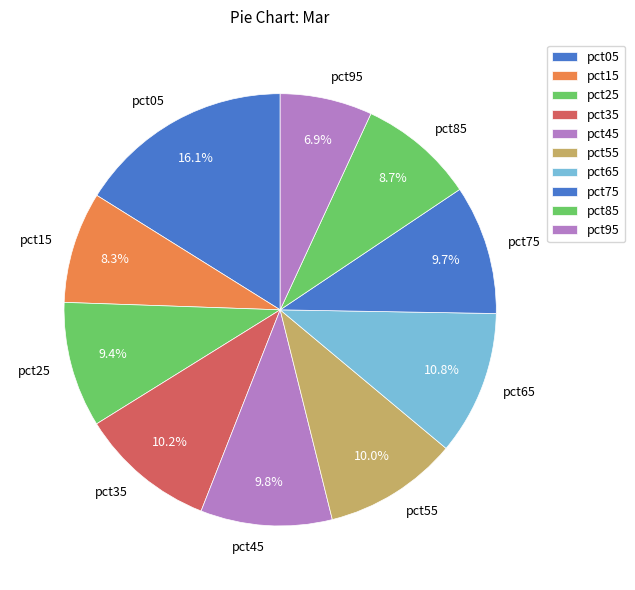

What portion of the pie excludes pct65?

89.2%